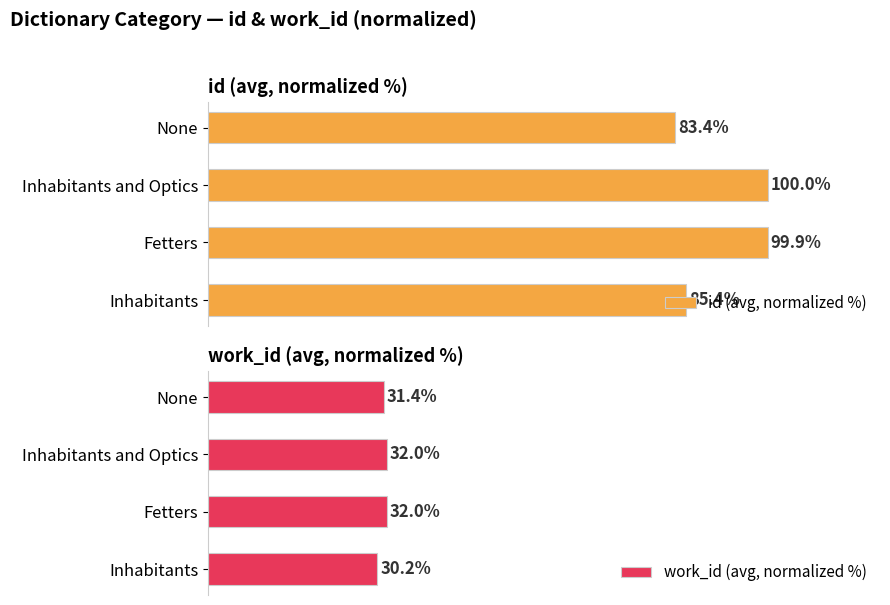

What is the difference between the second highest and minimum values in the work_id (avg, normalized %) series?

1.7